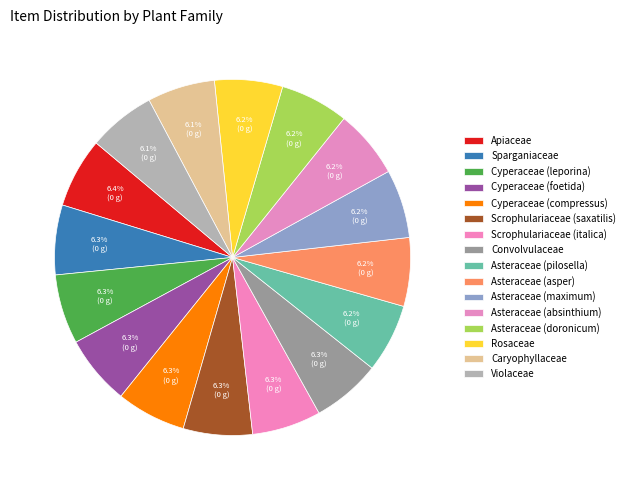

Count the number of slices in the pie.

16